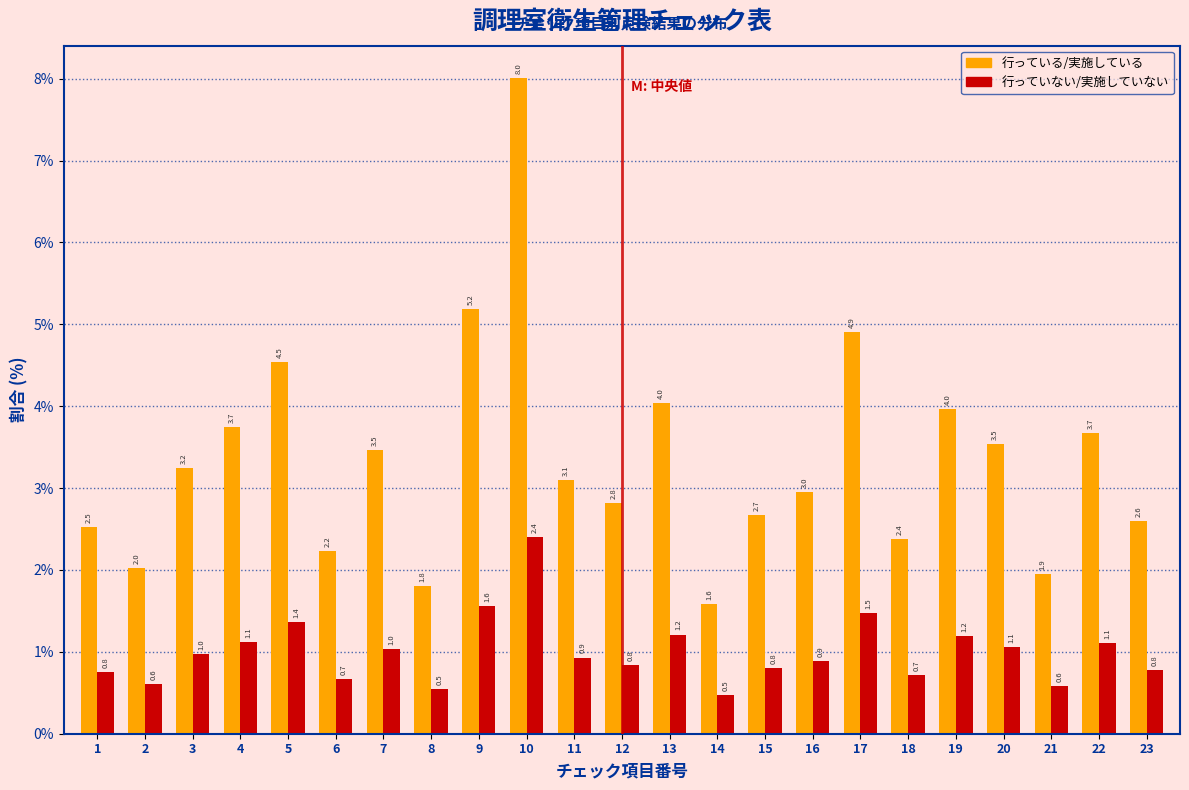

Reading left to right, what are all the values shown in this chart?

行っている/実施している: 2.5	2.0	3.2	3.7	4.5	2.2	3.5	1.8	5.2	8.0	3.1	2.8	4.0	1.6	2.7	3.0	4.9	2.4	4.0	3.5	1.9	3.7	2.6
行っていない/実施していない: 0.8	0.6	1.0	1.1	1.4	0.7	1.0	0.5	1.6	2.4	0.9	0.8	1.2	0.5	0.8	0.9	1.5	0.7	1.2	1.1	0.6	1.1	0.8